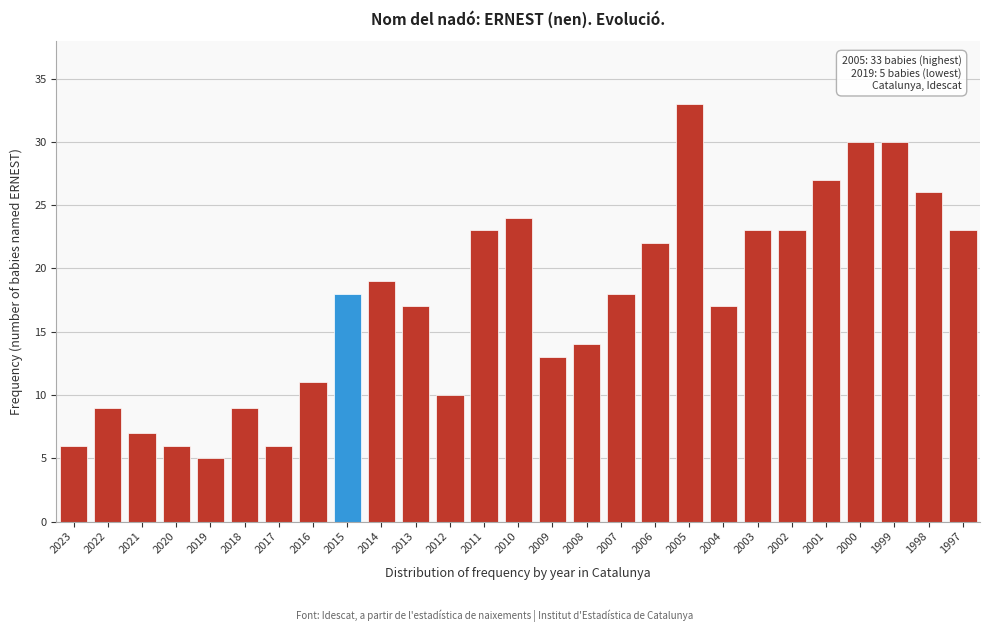

Reading left to right, what are all the values shown in this chart?

6	9	7	6	5	9	6	11	18	19	17	10	23	24	13	14	18	22	33	17	23	23	27	30	30	26	23